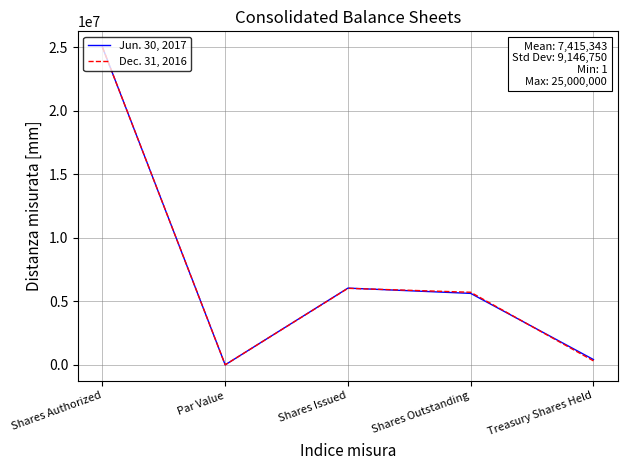

Does the chart have visible grid lines?

Yes